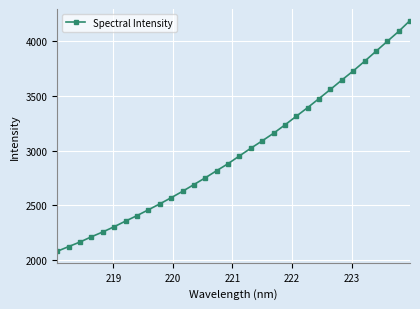

What is the value of the 20th point from the left?

3159.5